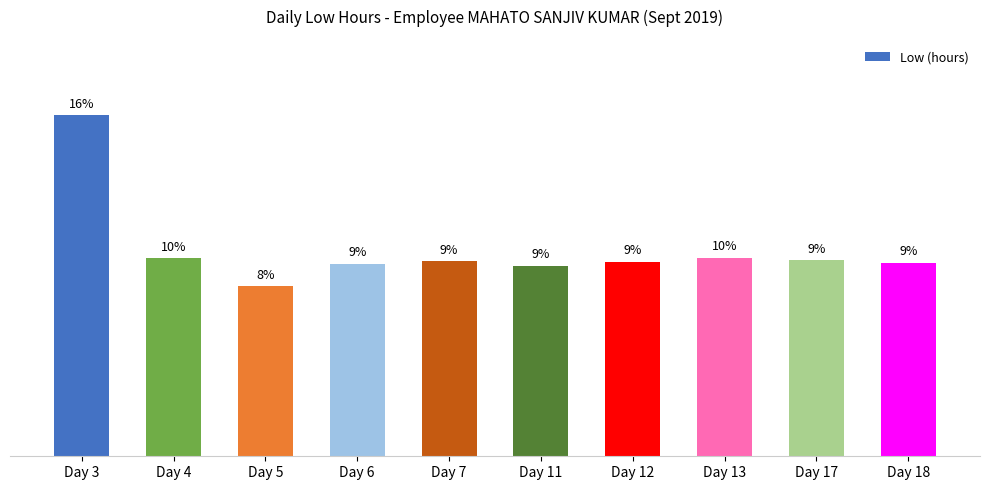

How many values are below 13?

3